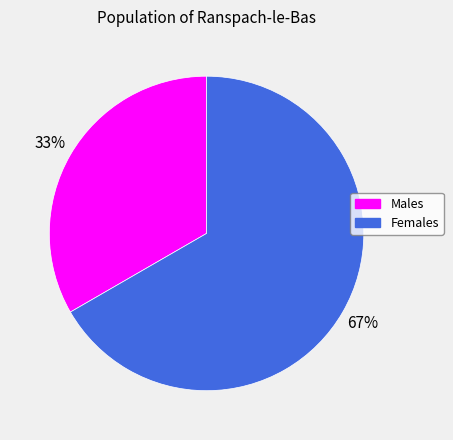

Count the number of slices in the pie.

2